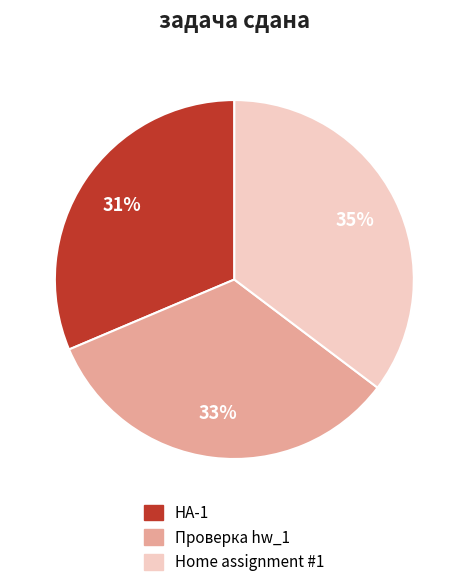

What percentage is the Home assignment #1 slice, to the nearest percent?

35%